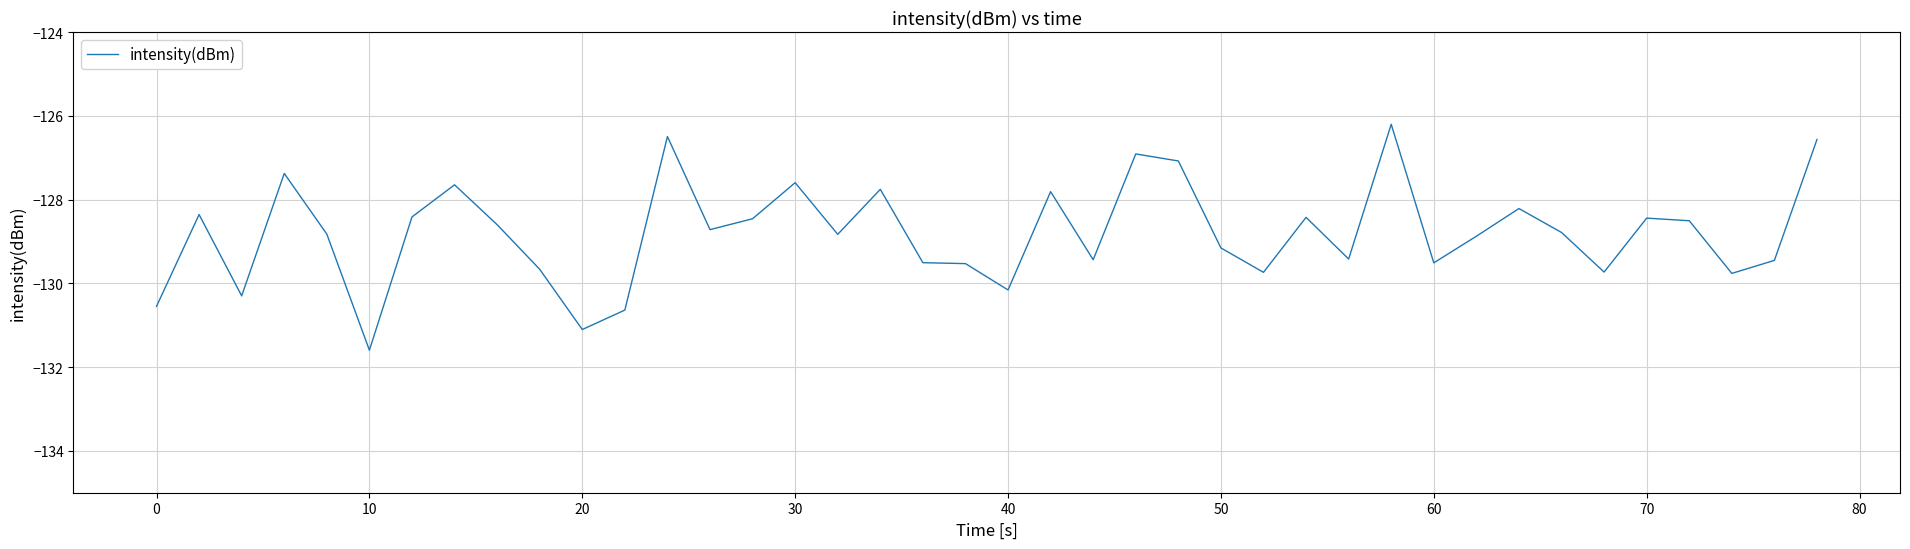

What is the maximum value shown in the chart?

-126.2